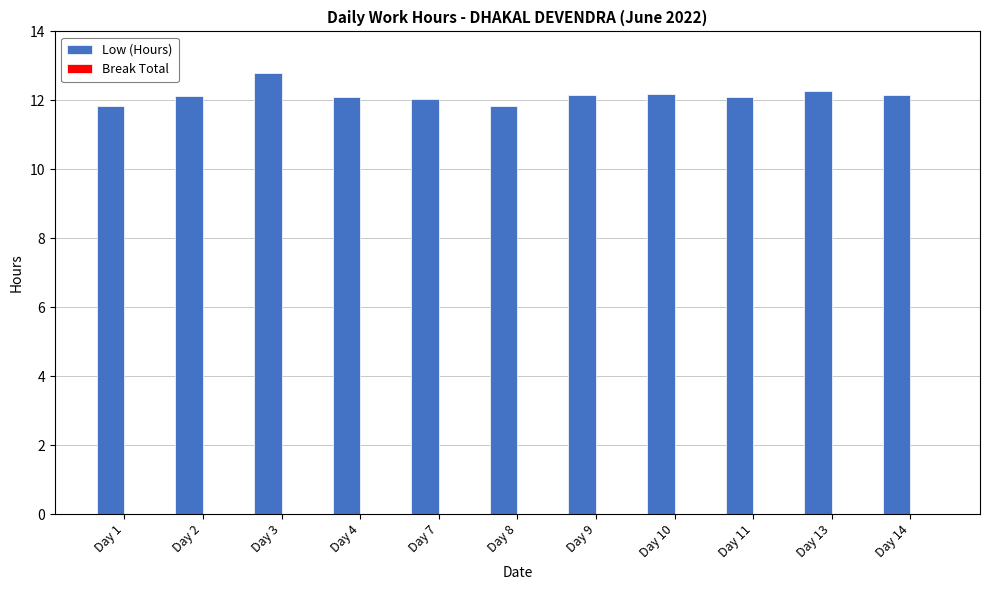

What is the difference between the maximum and minimum values?

0.9